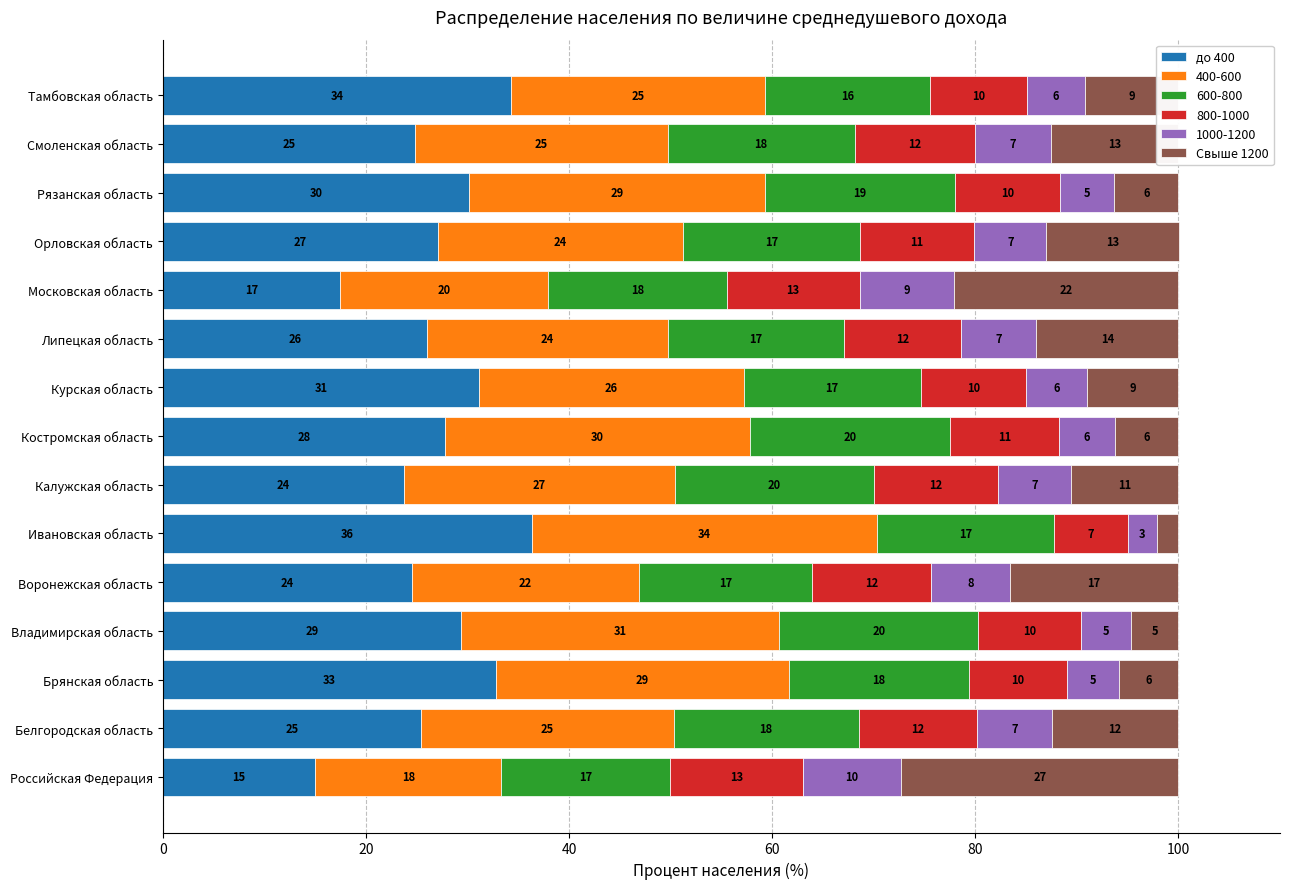

What are all the series names shown in the legend?

до 400, 400-600, 600-800, 800-1000, 1000-1200, Свыше 1200